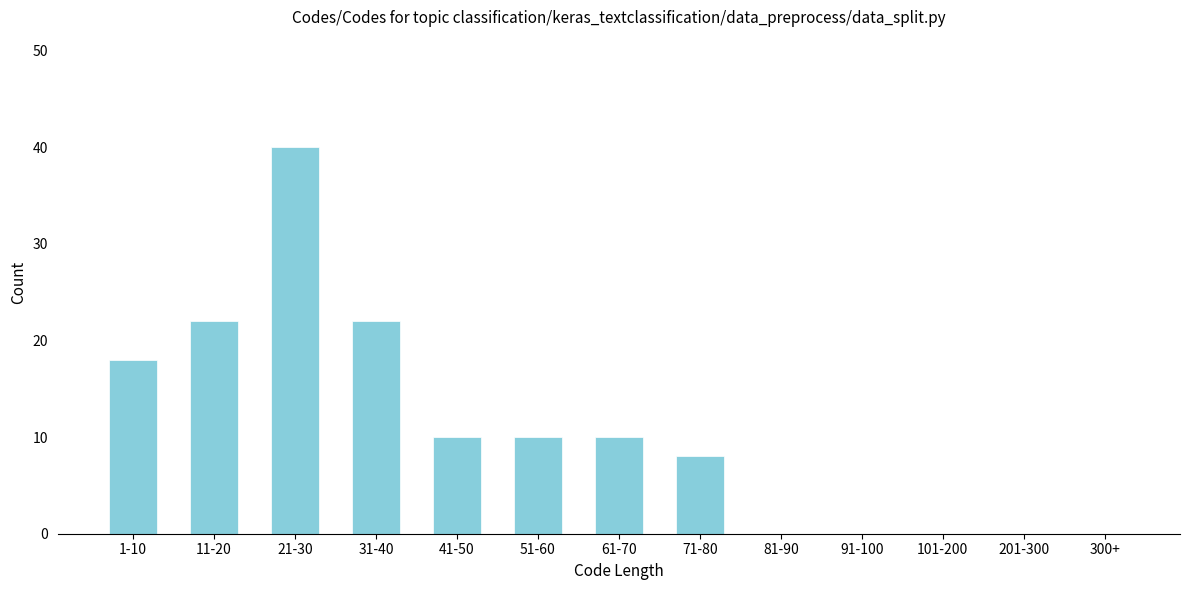

Reading left to right, what are all the values shown in this chart?

1-10=18	11-20=22	21-30=40	31-40=22	41-50=10	51-60=10	61-70=10	71-80=8	81-90=0	91-100=0	101-200=0	201-300=0	300+=0